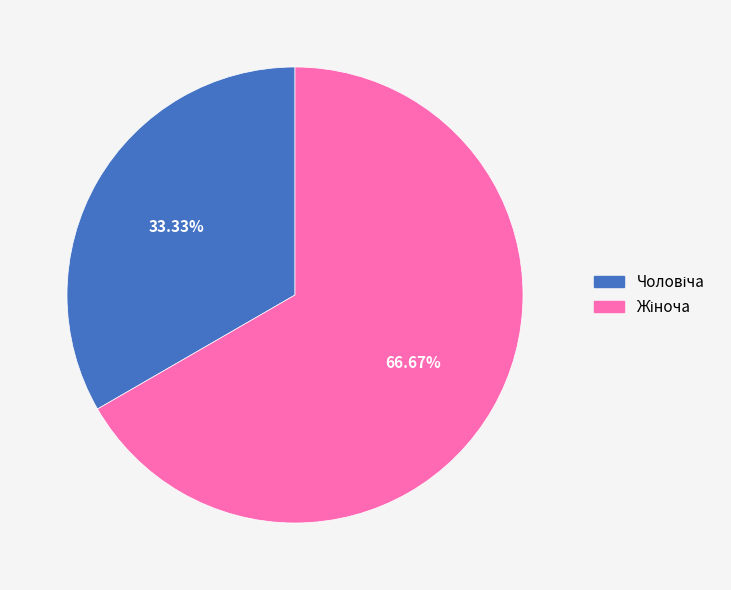

Does any single category account for the majority?

Yes